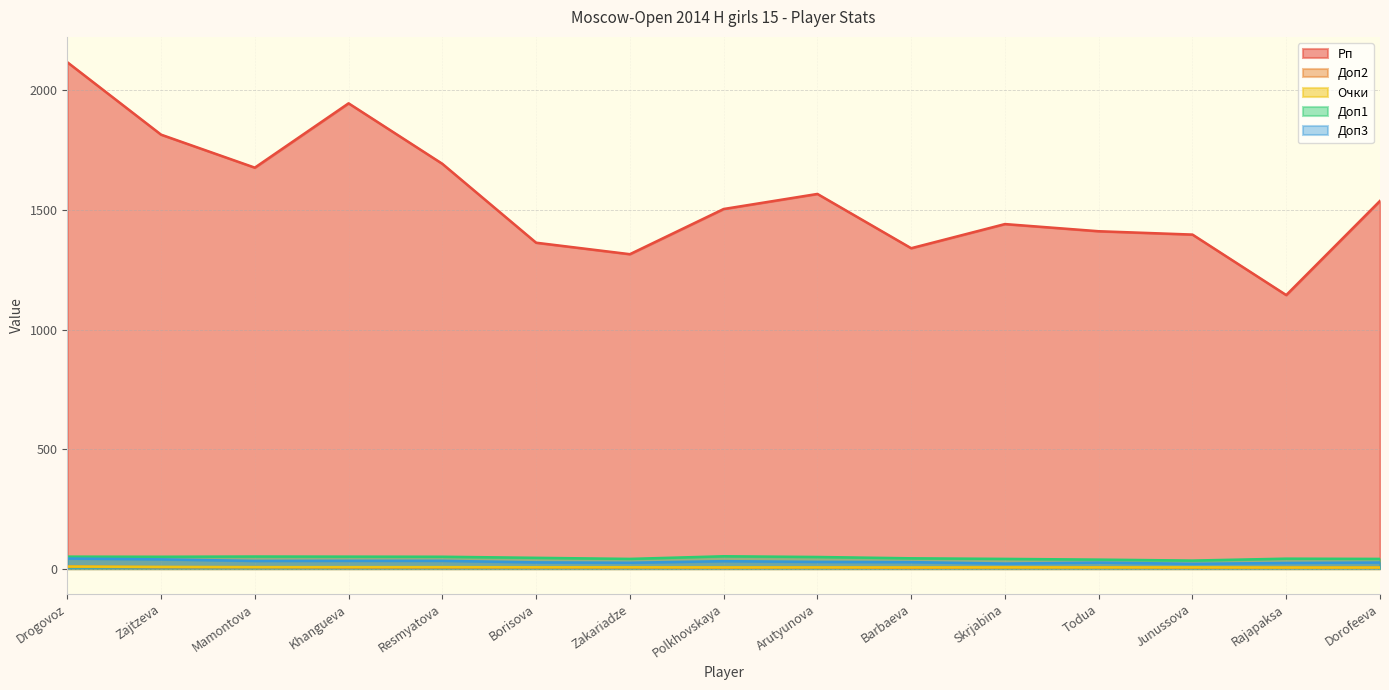

How many lines are shown in the chart?

5